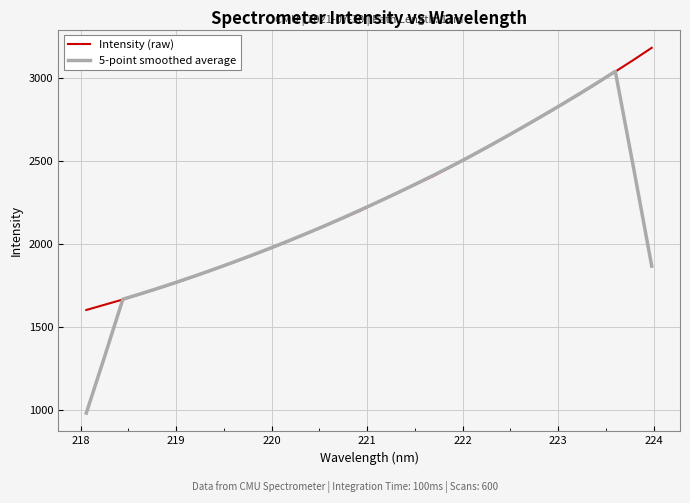

Which series has the widest spread of values?

5-point smoothed average